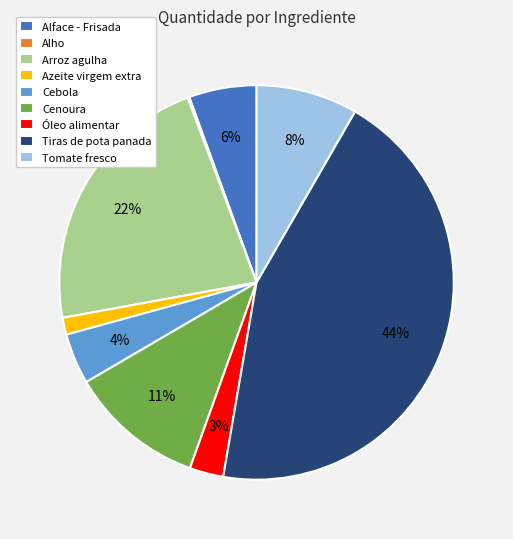

Which has a higher value, Tomate fresco or Cenoura?

Cenoura